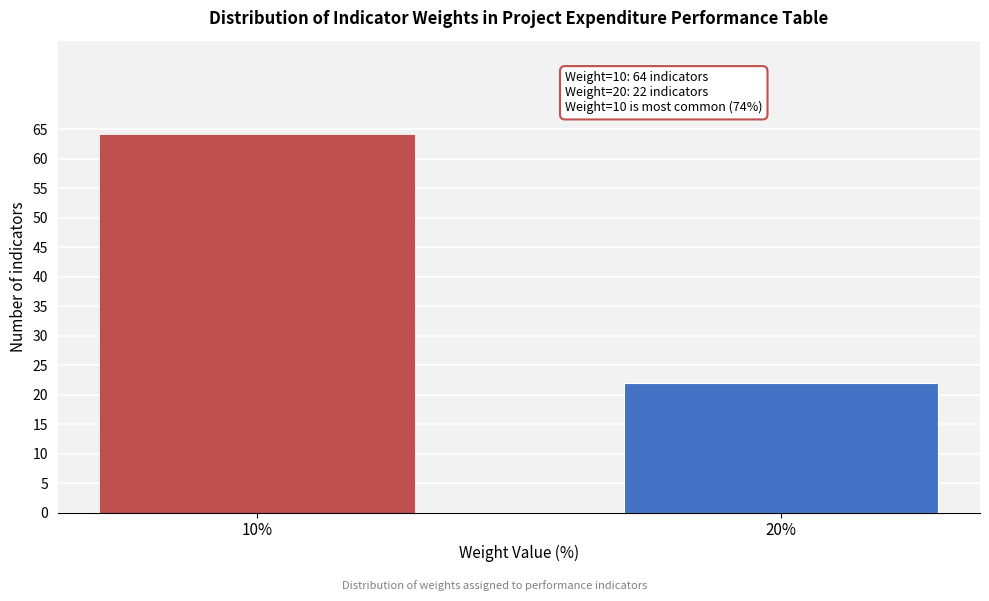

Reading right to left, what are all the values shown in this chart?

20%=22	10%=64